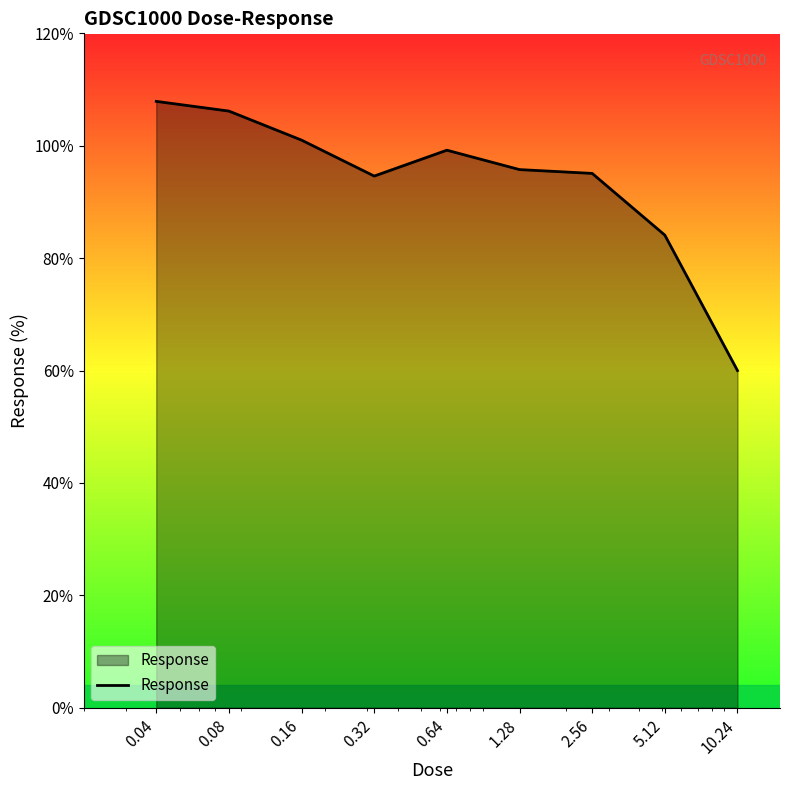

What is the difference between the maximum and minimum values?

47.9